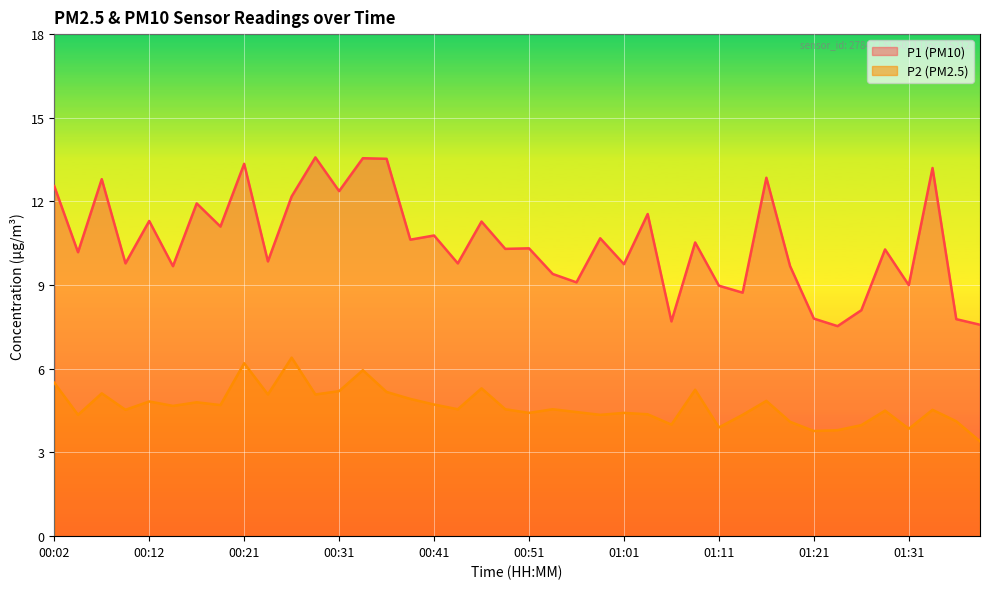

The P2 series shows 1.5 at 01:33. True or false?

False